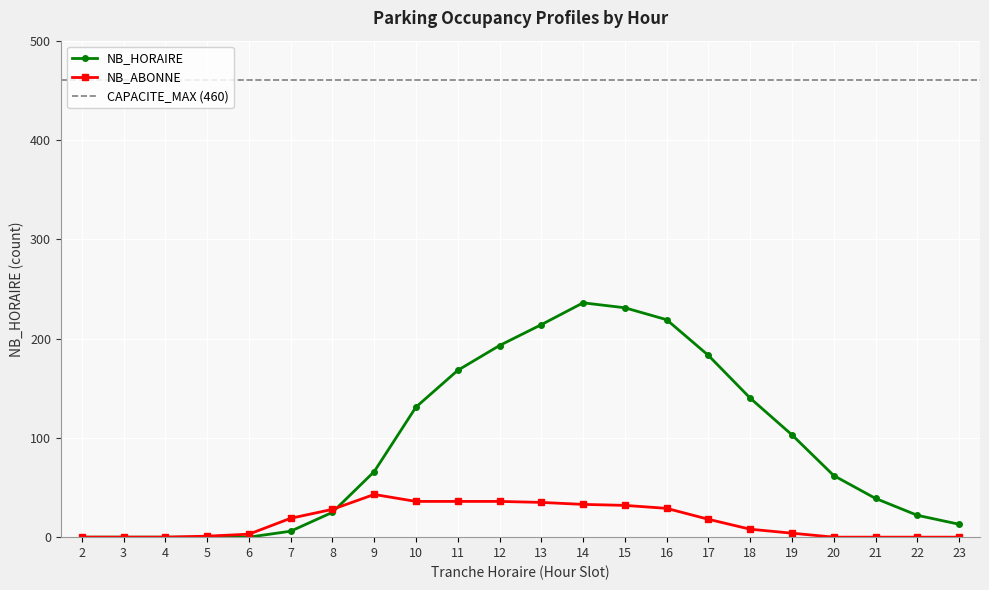

Count the number of categories in the chart.

22